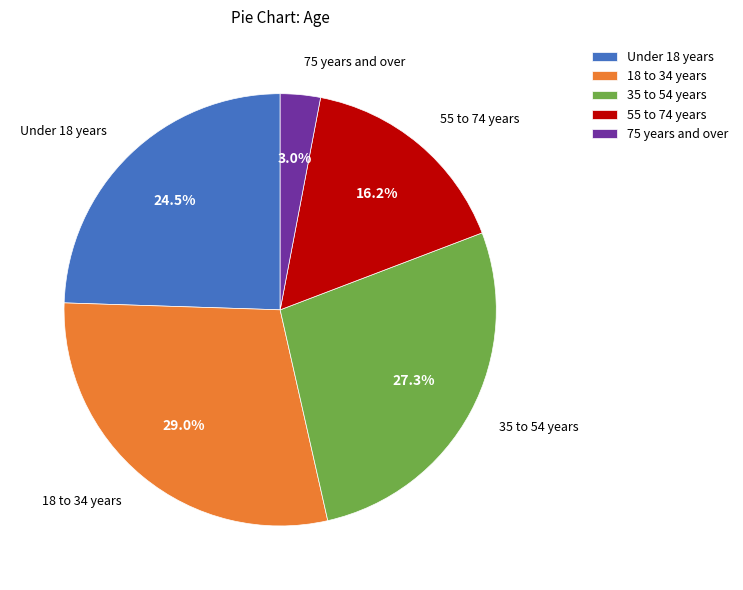

To the nearest percent, what is the average slice percentage?

20%